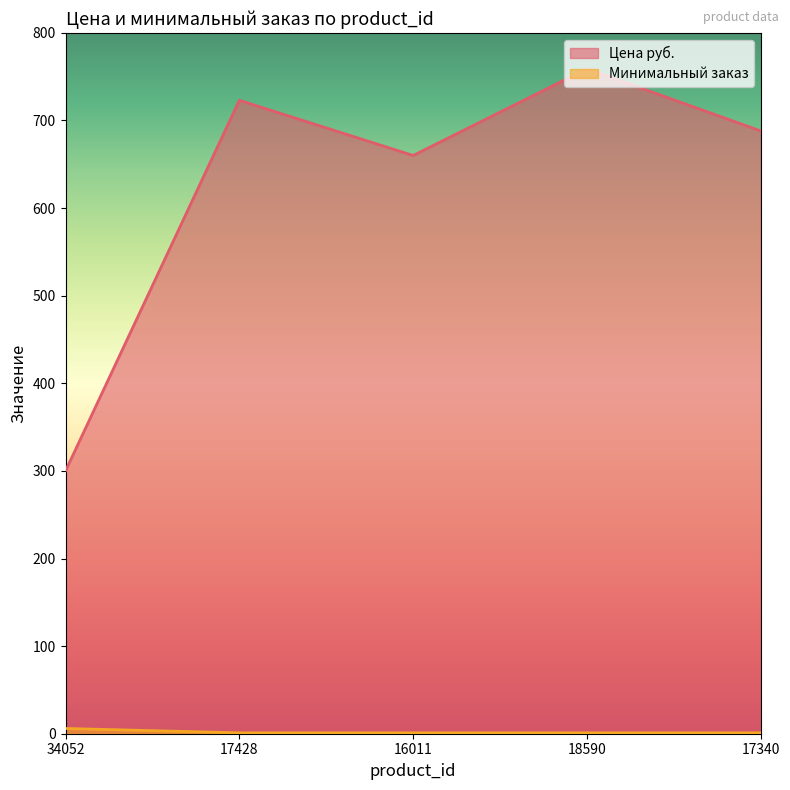

How many data points in Цена руб. are less than 688?

2